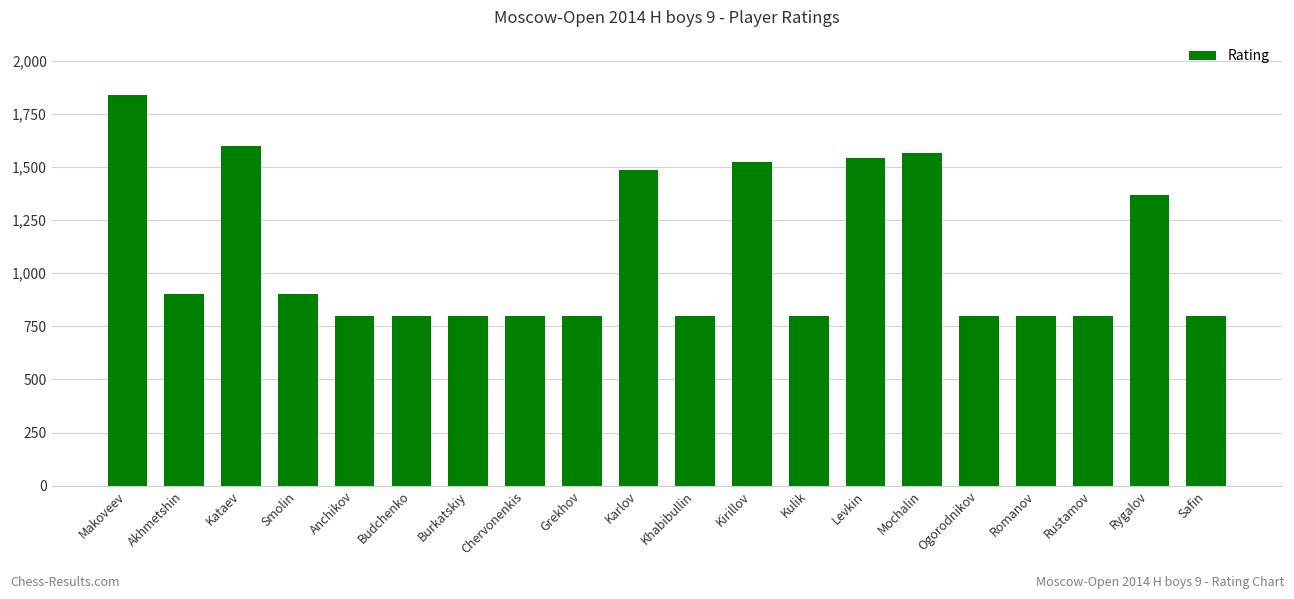

Reading left to right, list all the values displayed in this chart.

Makoveev=1836	Akhmetshin=900	Kataev=1597	Smolin=900	Anchikov=800	Budchenko=800	Burkatskiy=800	Chervonenkis=800	Grekhov=800	Karlov=1485	Khabibullin=800	Kirillov=1522	Kulik=800	Levkin=1543	Mochalin=1565	Ogorodnikov=800	Romanov=800	Rustamov=800	Rygalov=1367	Safin=800